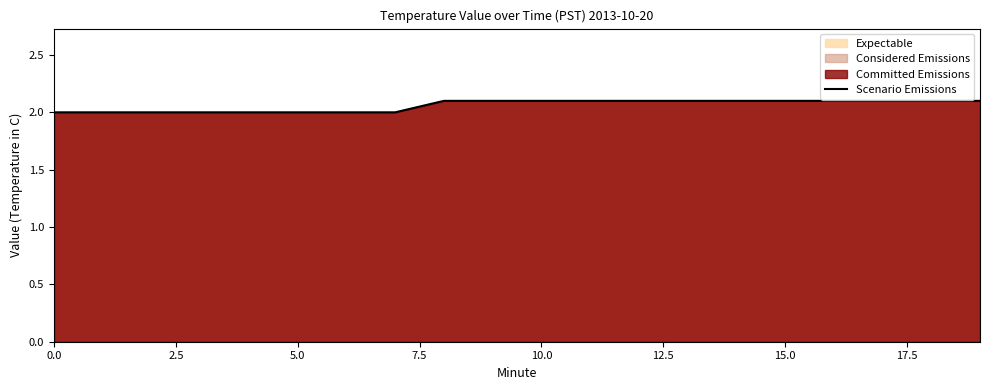

Which has a higher value, 14 or 11?

14